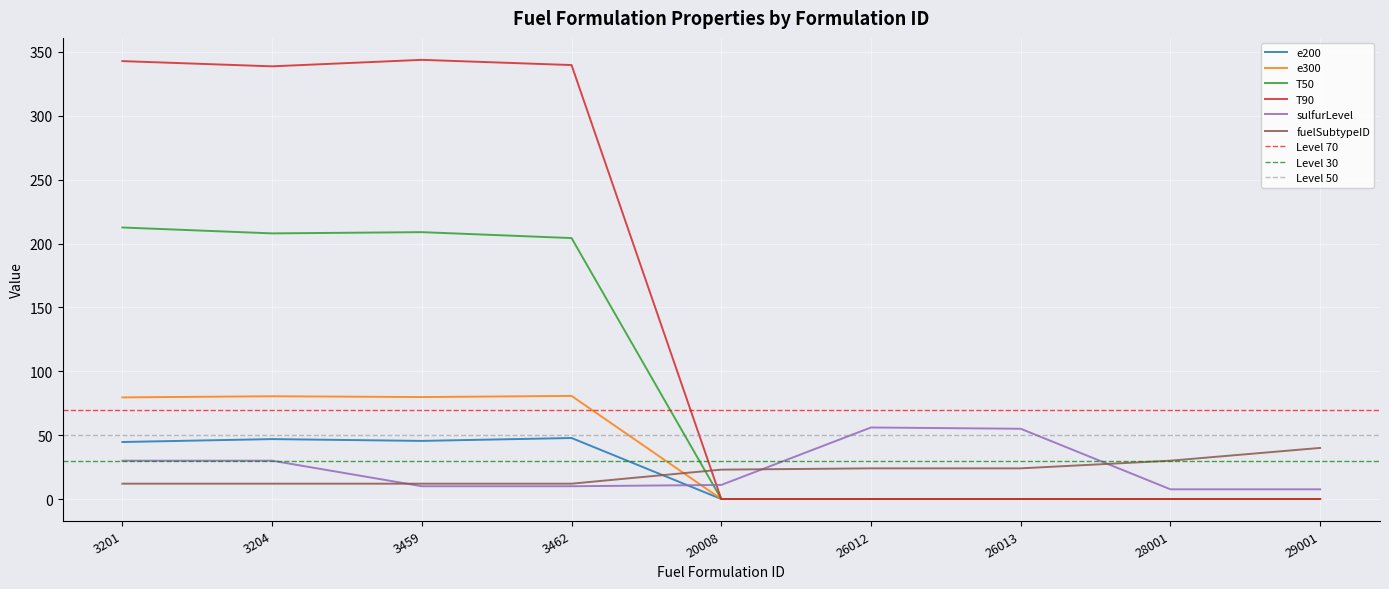

At which category is the sum across all series the highest?

3201